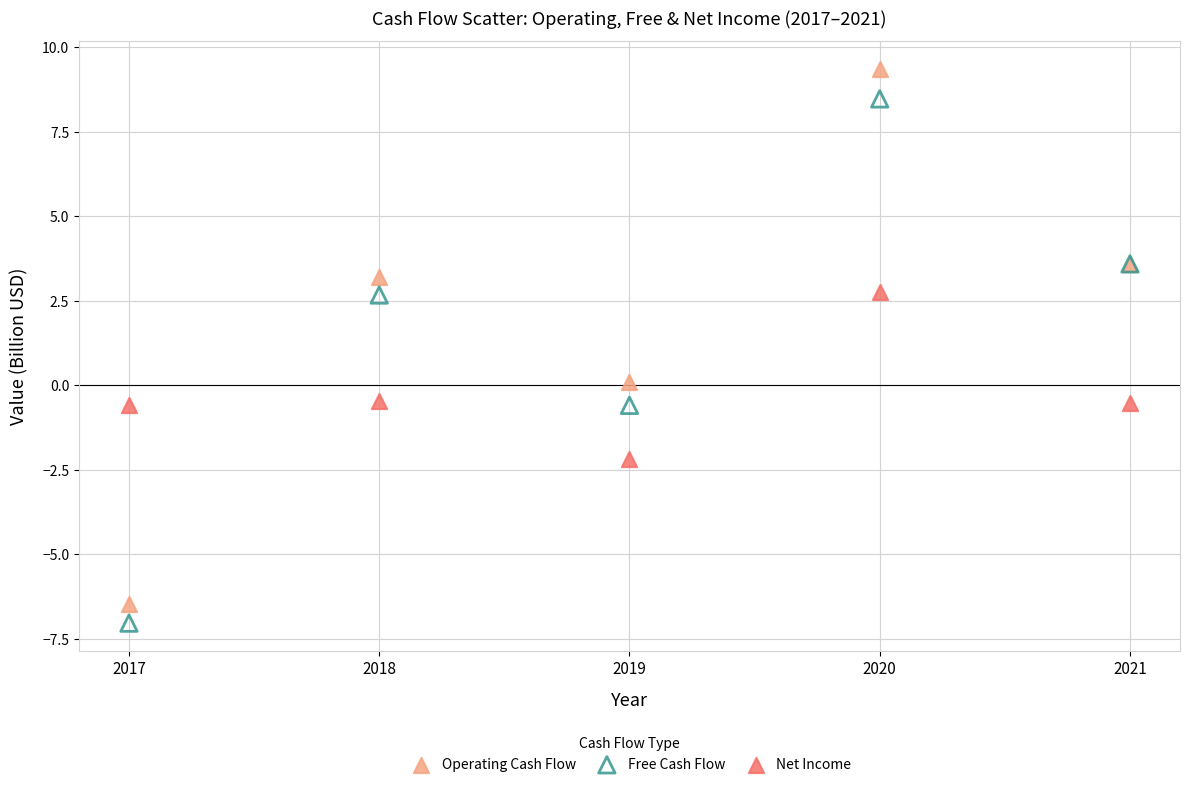

Which series reaches the maximum Y coordinate?

Operating Cash Flow